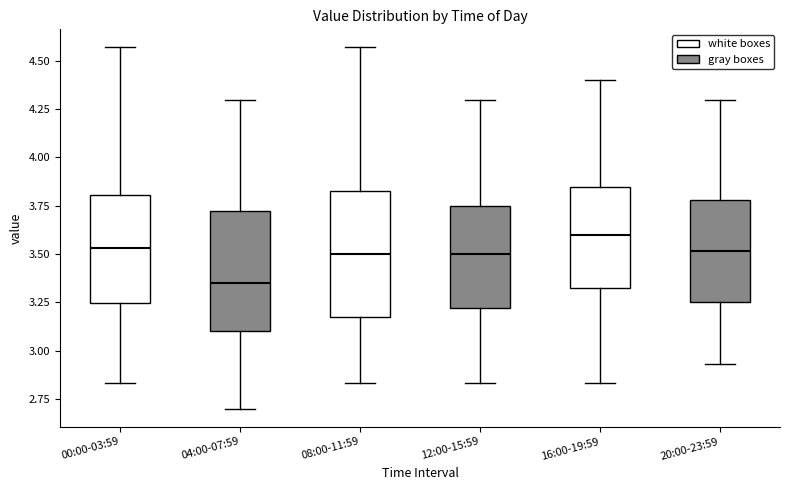

Which box has the lowest median line?

04:00-07:59